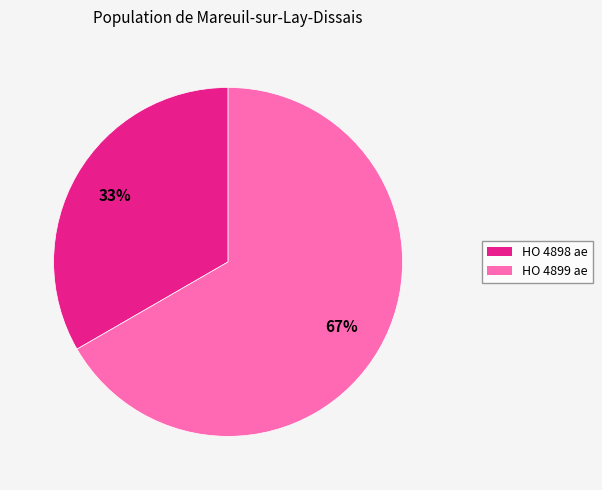

Combined, do HO 4898 ae and HO 4899 ae account for over 50%?

Yes